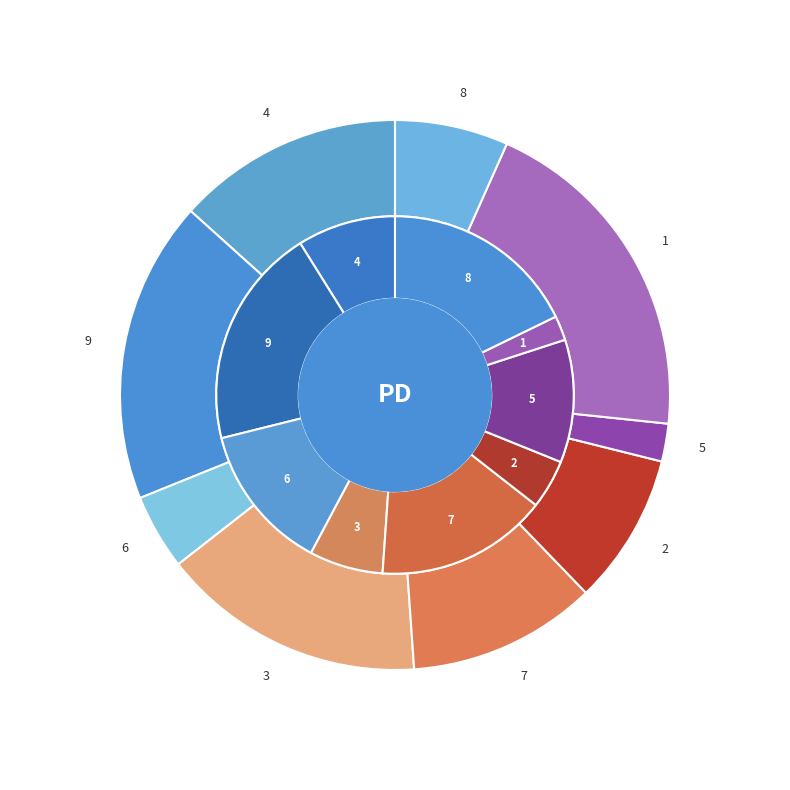

Does col_1_6 represent more than half of the total?

No